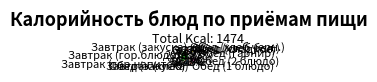

Is the sum of Завтрак (гор.напиток) and Обед (сладкое) greater than half?

No